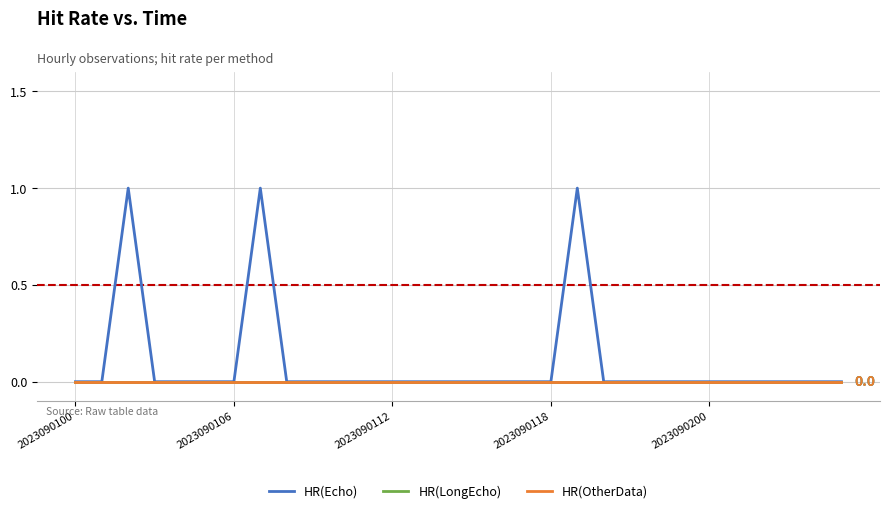

True or false: HR(LongEcho) and HR(Echo) cross at least once.

False